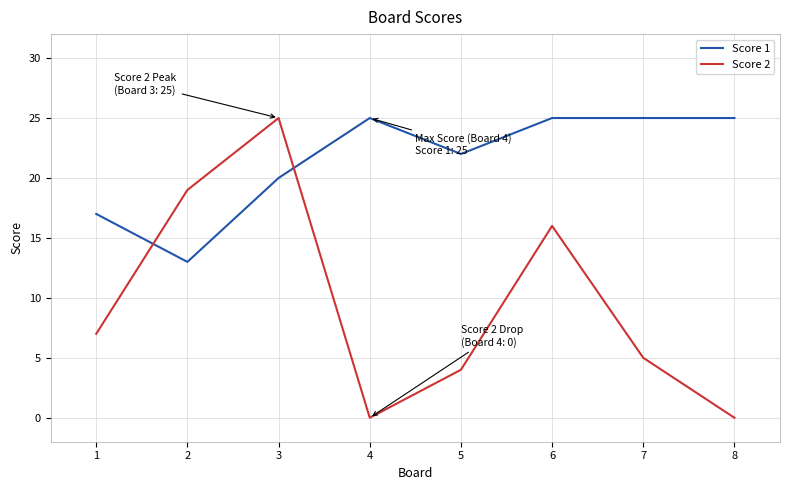

Where is the first local maximum for Score 1?

4